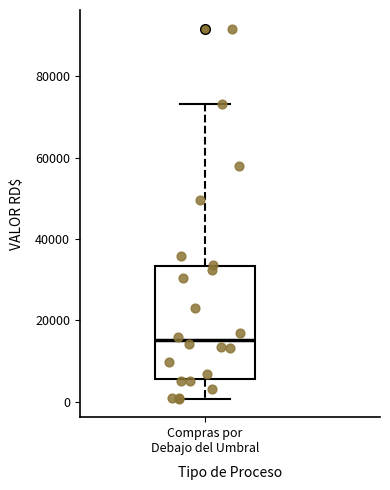

Transcribe this box plot: give where the median line is, the range the box spans, and where the two whiskers end, as read against the y-axis. The values are not printed on the chart, so give them approximately, as read against the axis.

median 16000, box 6000 to 34000, whiskers 0 to 74000